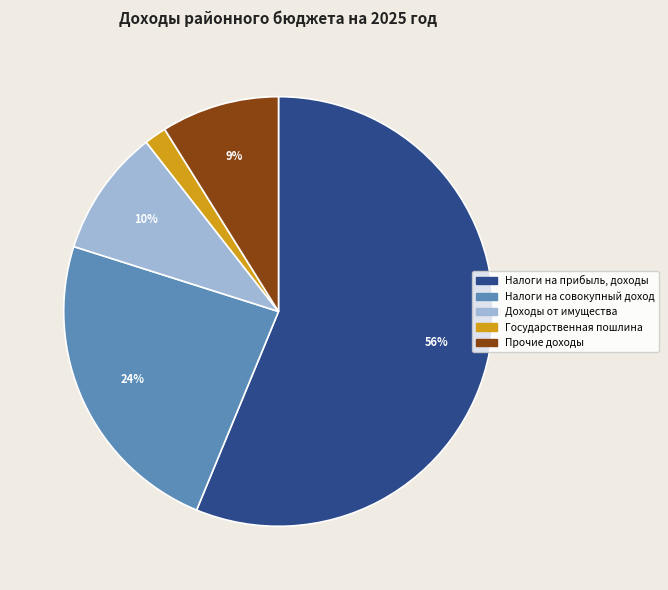

To the nearest percent, what percentage of the pie is Прочие доходы?

9%